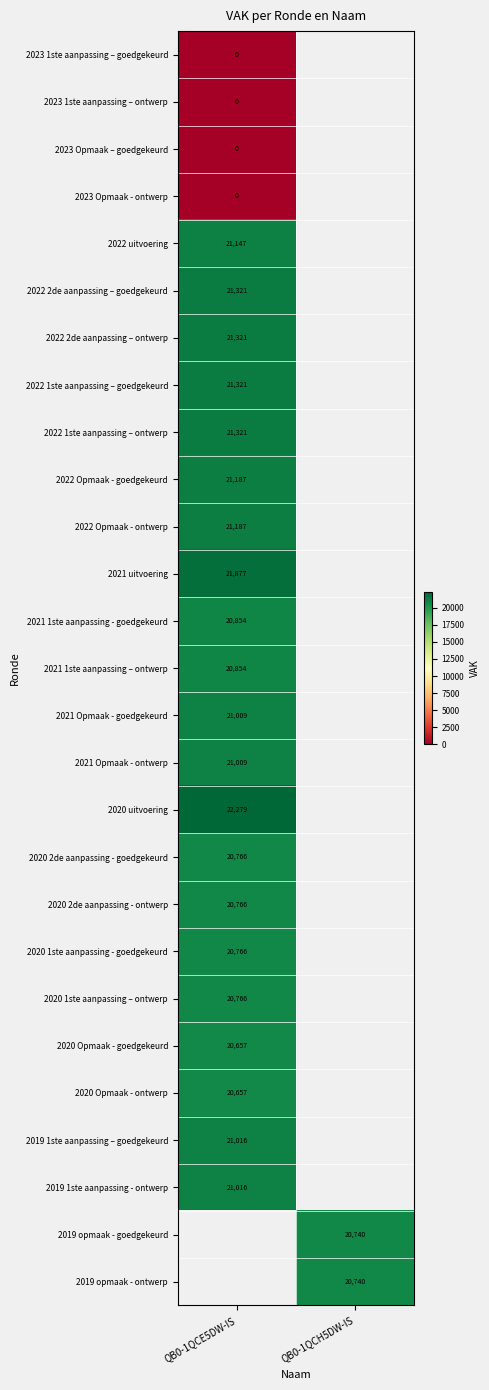

The 2021 1ste aanpassing - goedgekeurd series shows 20854 at QB0-1QCE5DW-IS. True or false?

True